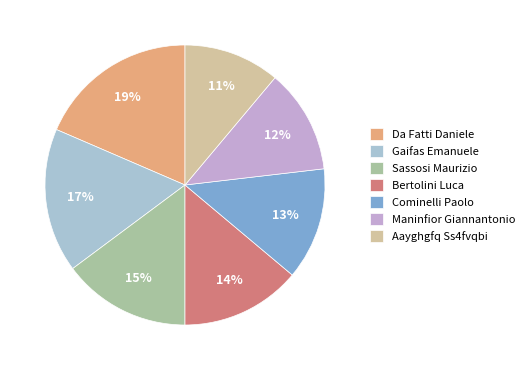

How many slices are in this pie chart?

7